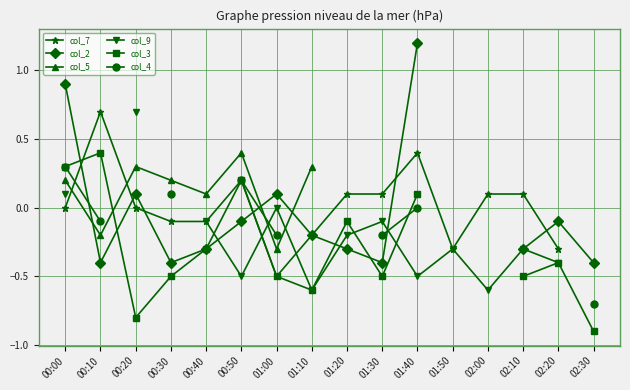

How many data points in col_2 are above 0?

4